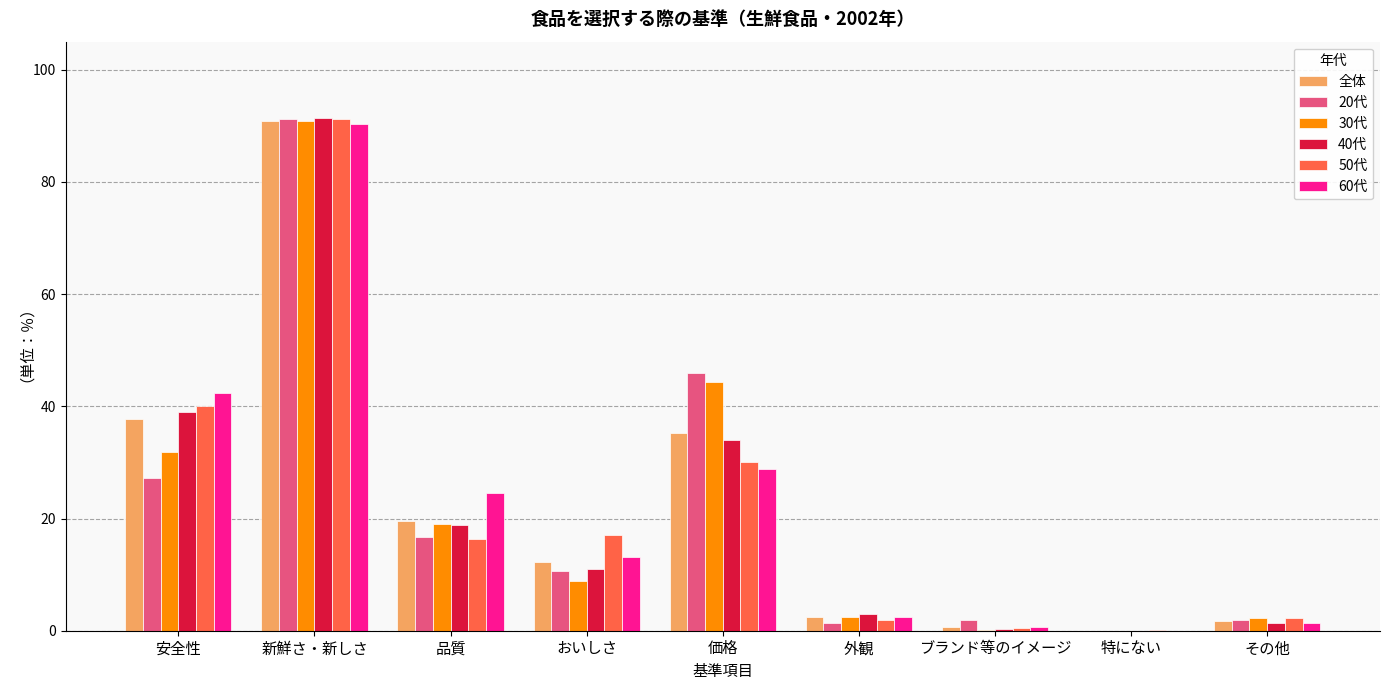

What is the spread (max minus min) of values at 外観?

1.7